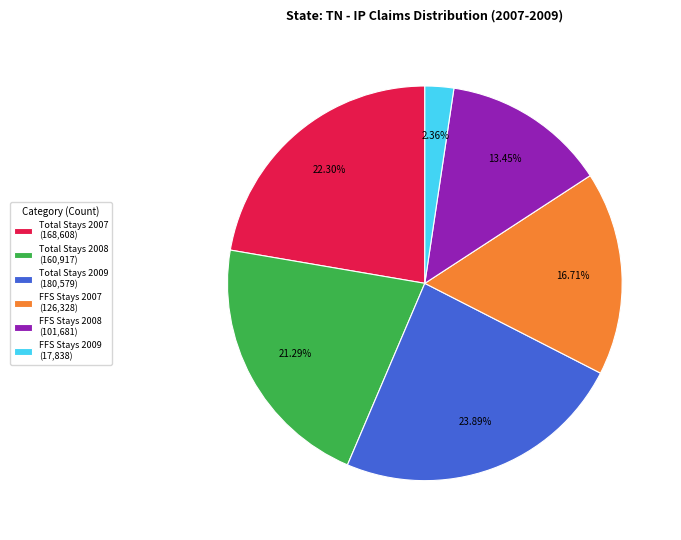

Is the sum of Total Stays 2008 (160,917) and Total Stays 2009 (180,579) greater than half?

No